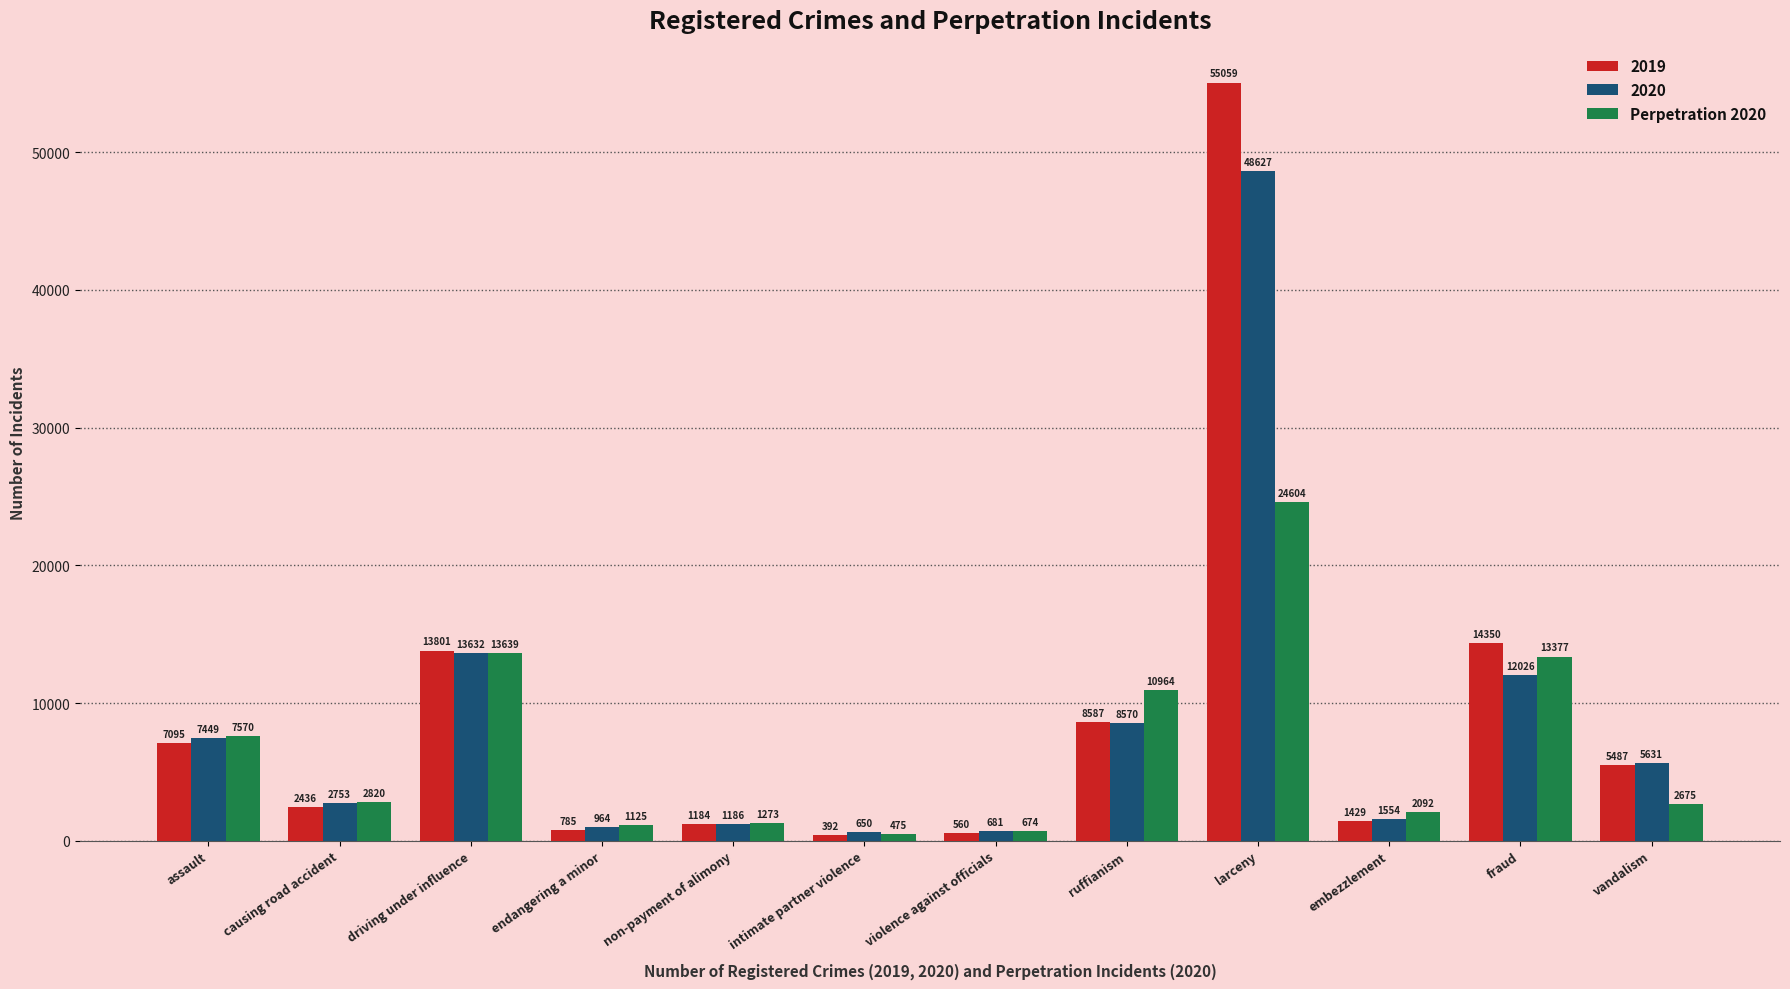

List the labels in order of 2019 value, smallest first.

intimate partner violence, violence against officials, endangering a minor, non-payment of alimony, embezzlement, causing road accident, vandalism, assault, ruffianism, driving under influence, fraud, larceny